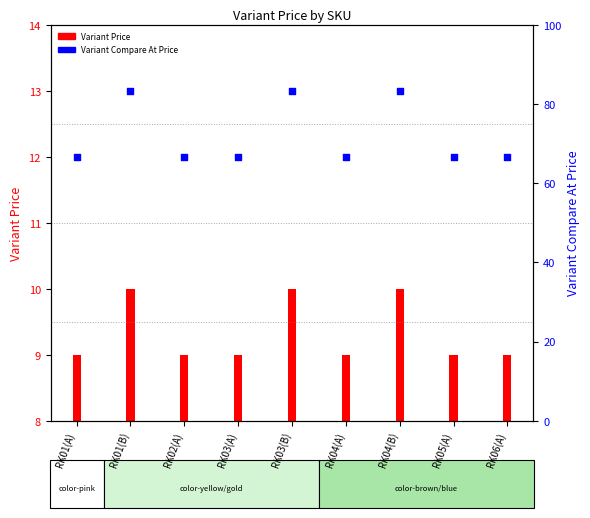

What is the ratio of the value at RK01(A) to the value at RK03(A)?

1.0